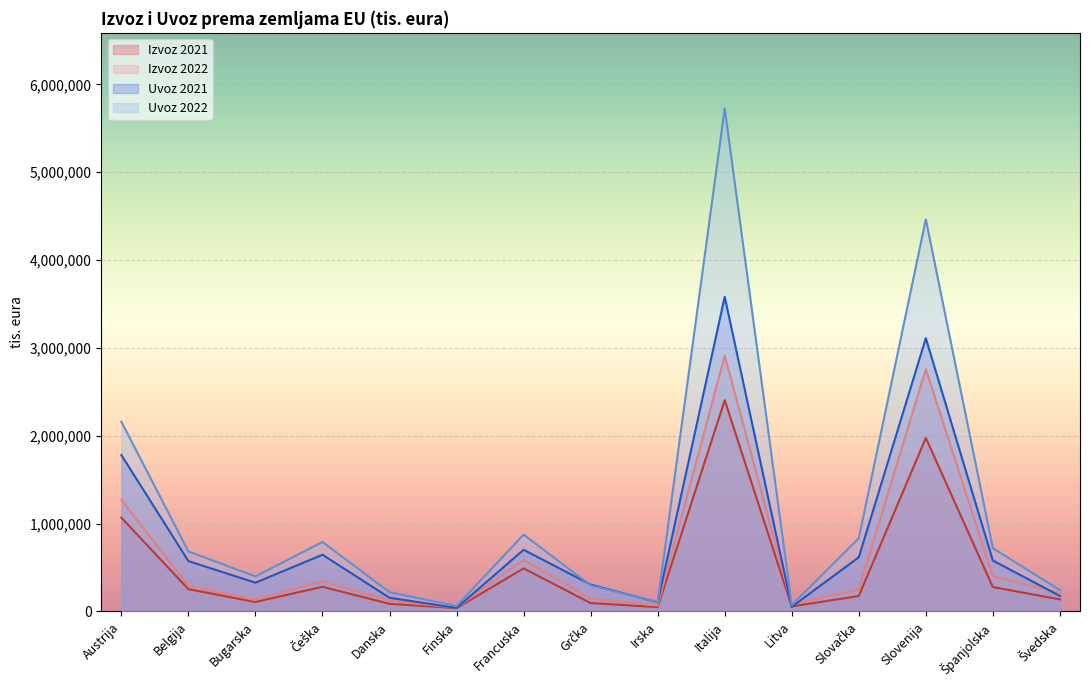

What is the highest value of the Izvoz 2021 series?

2405723